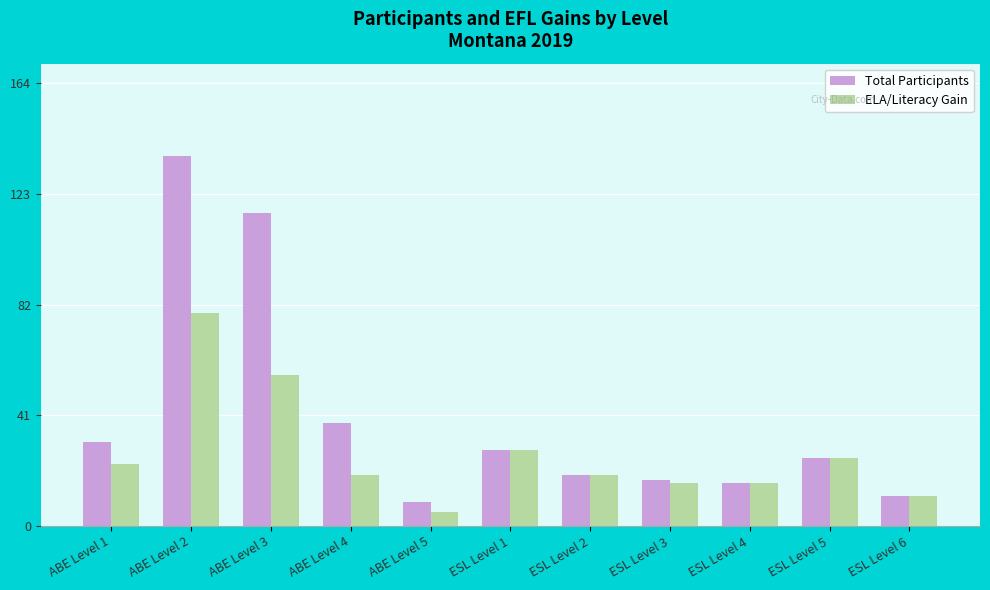

At which label does ELA/Literacy Gain reach its minimum?

ABE Level 5